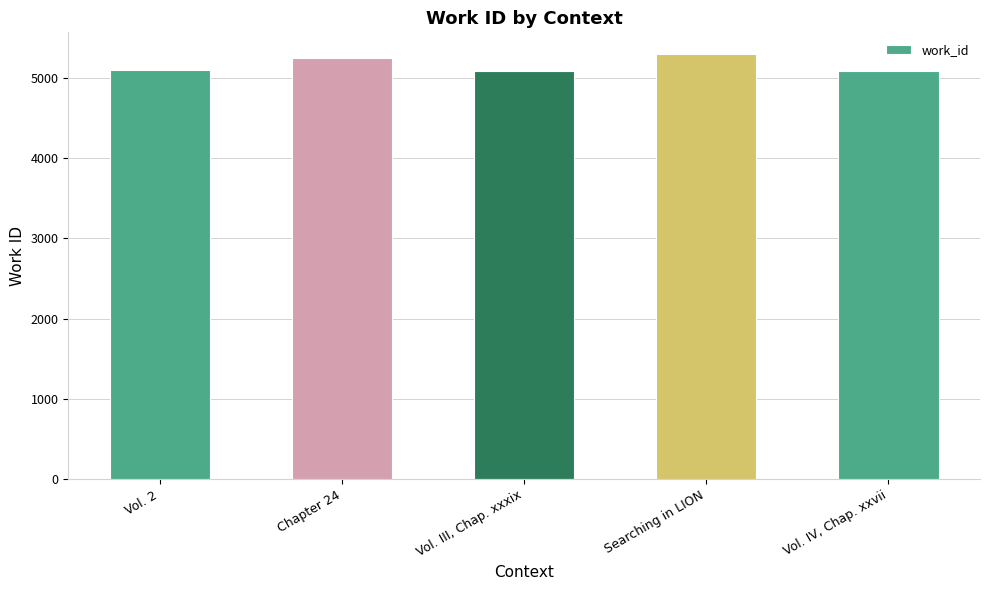

How many data points are less than 5094?

2